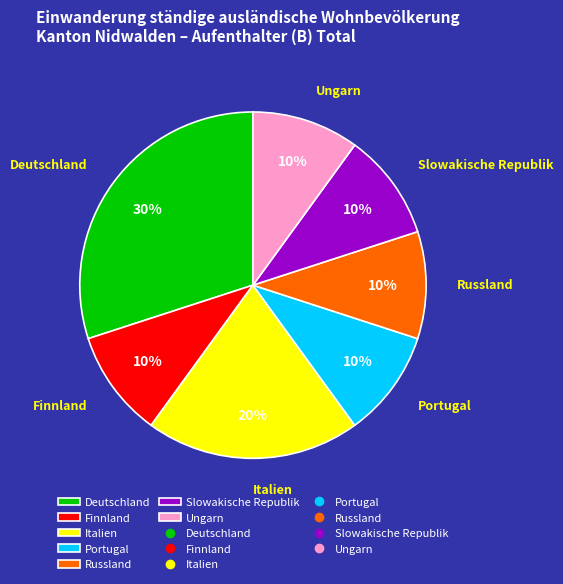

What percentage is the Italien slice, to the nearest percent?

20%